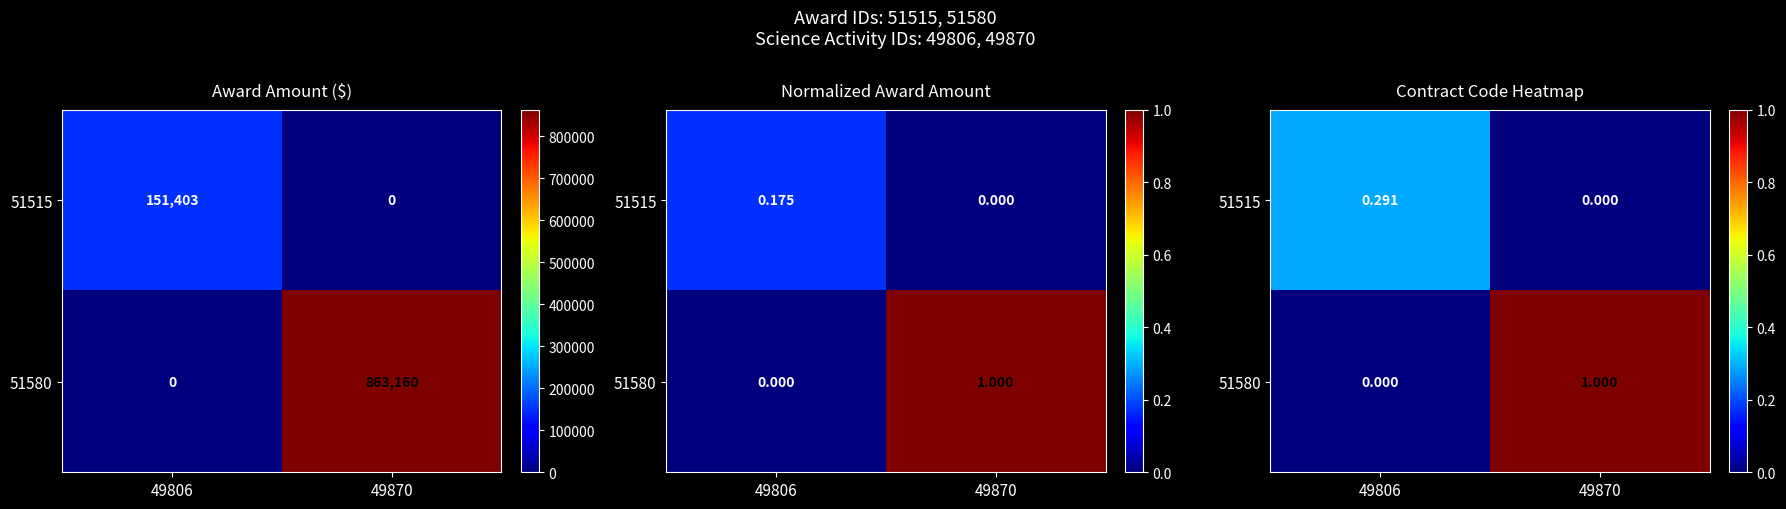

At which label does 51580 reach its peak?

49870